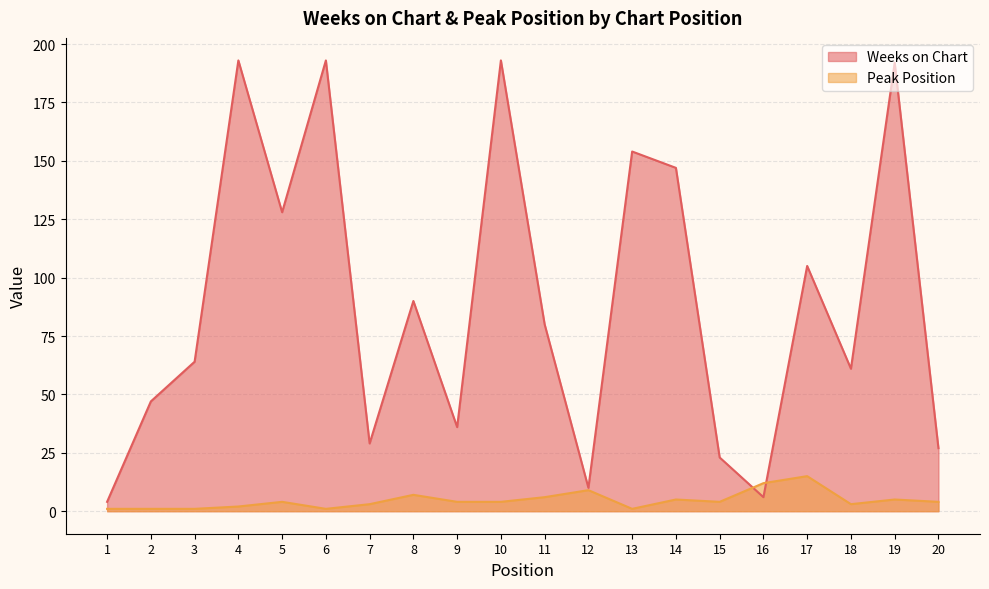

Which series changed the most between 5 and 9?

Weeks on Chart